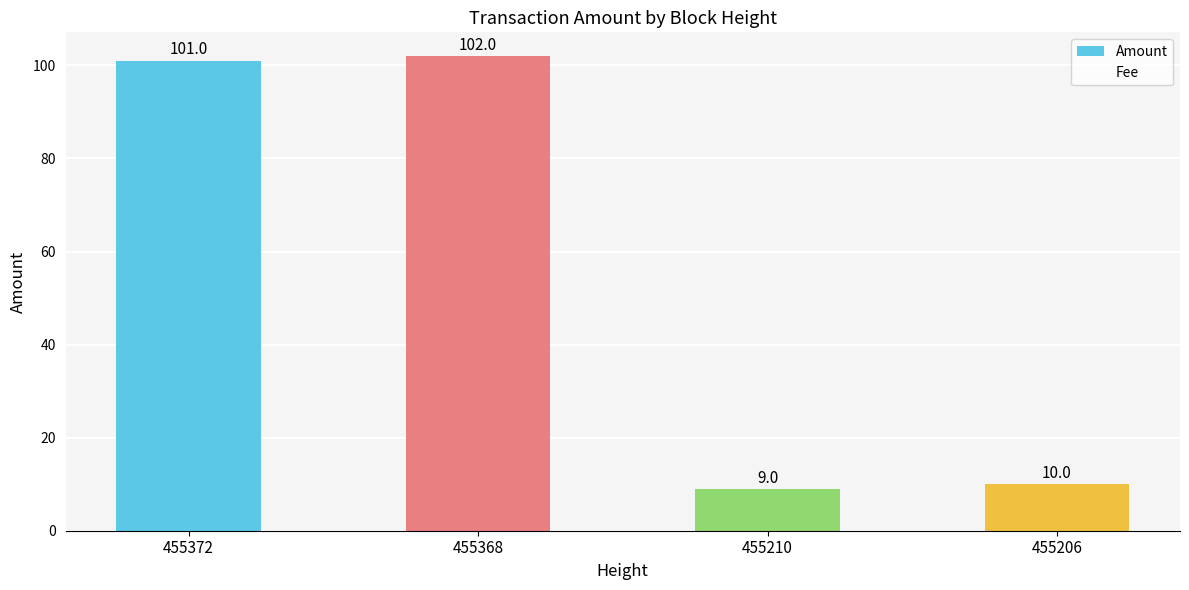

Reading right to left, list all the values displayed in this chart.

455206=10	455210=9	455368=102	455372=101